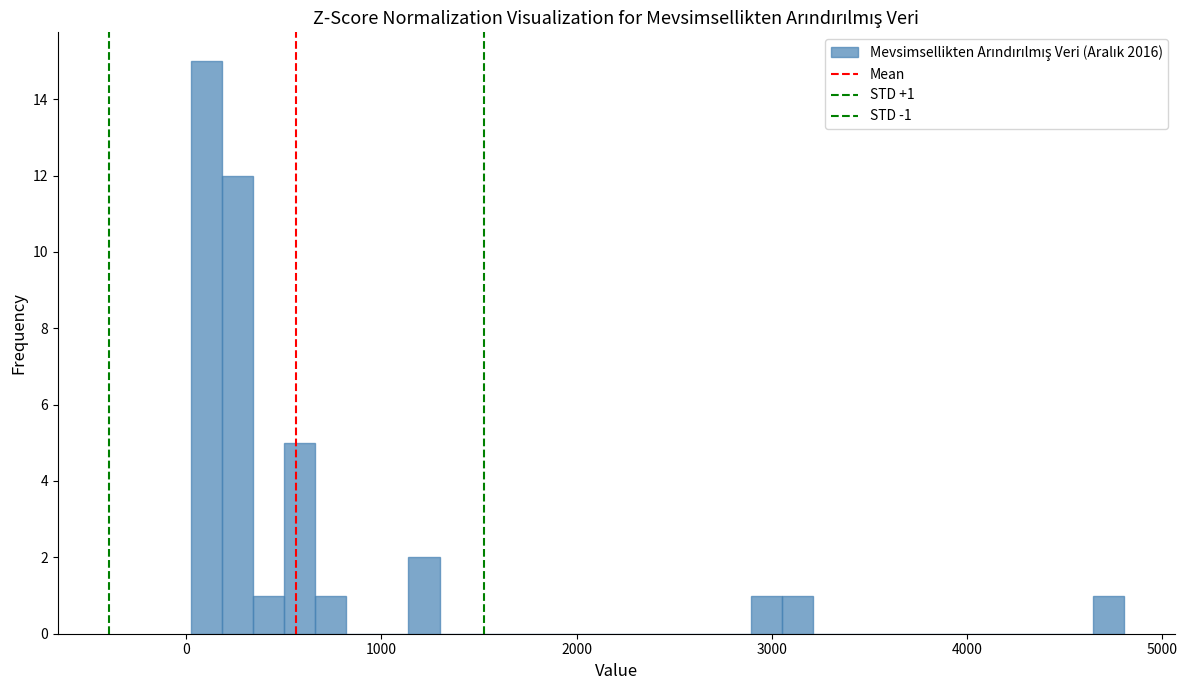

Around what value on the x-axis is the tallest bar? Give the approximate position of its centre, as read against the axis.

100